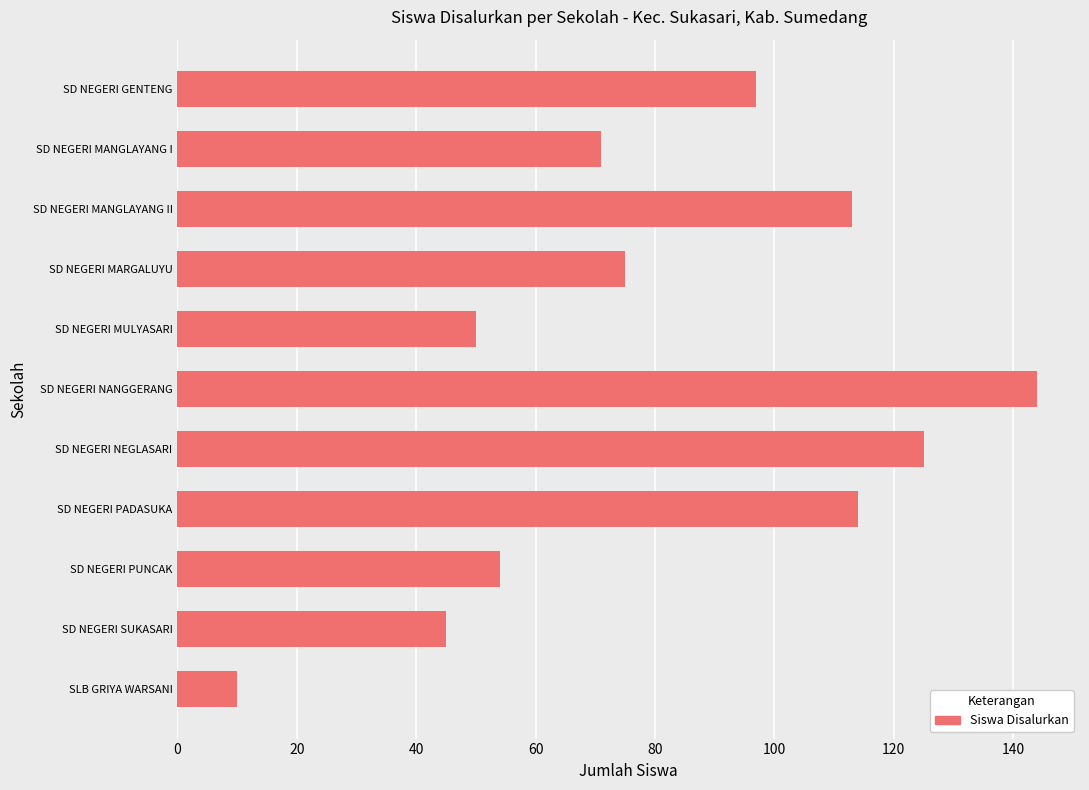

What is the label of the 8th bar from the bottom?

SD NEGERI MARGALUYU